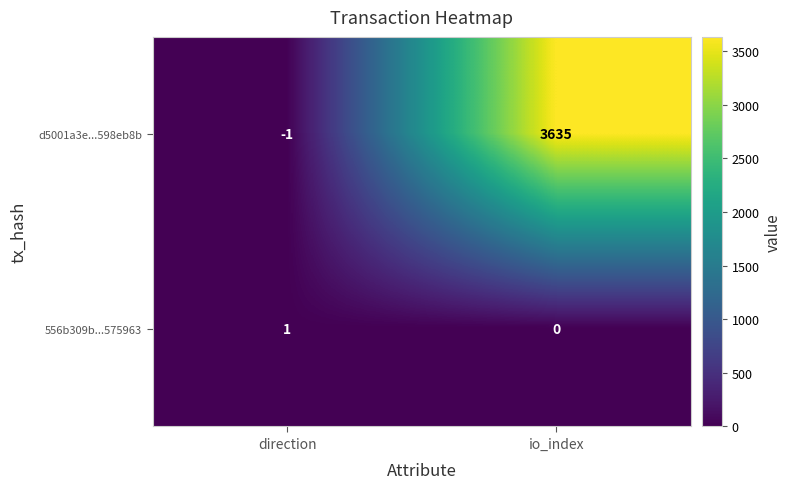

What is the difference between the maximum and minimum values in the d5001a3e...598eb8b series?

3636